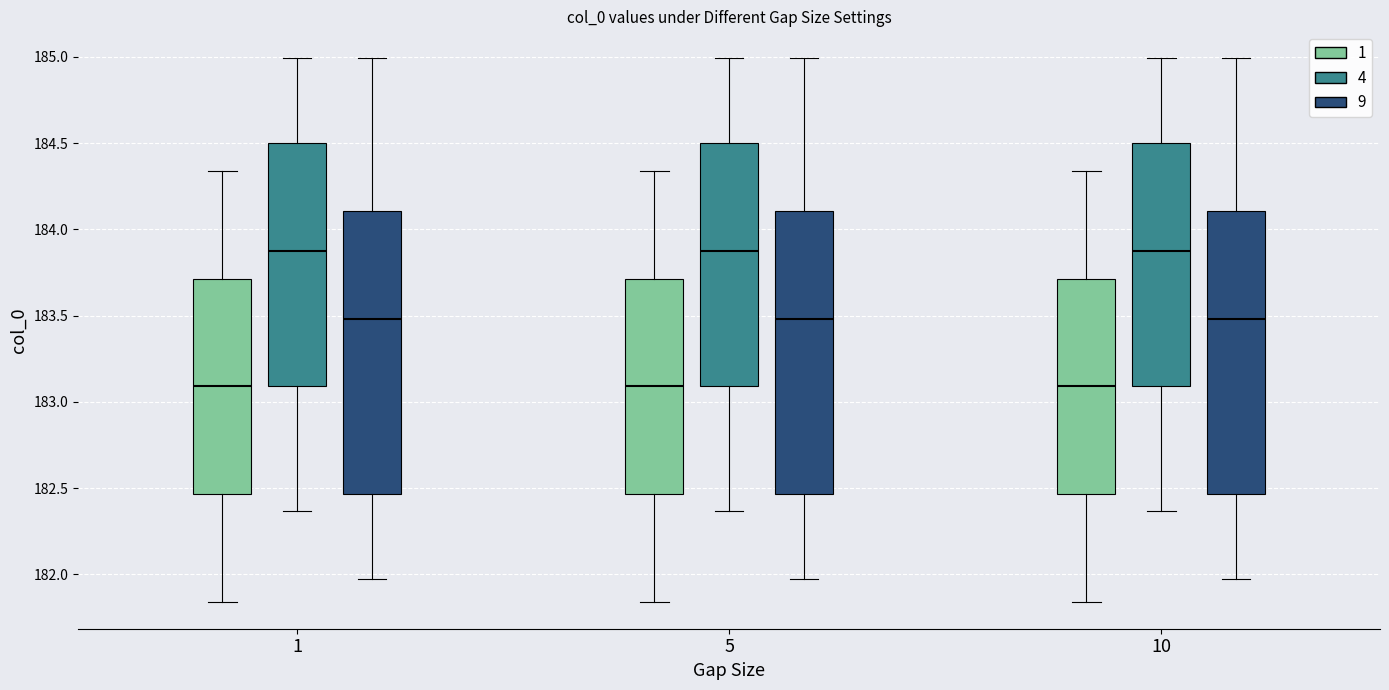

Reading left to right, read every box against the y-axis: the position of its median line, the range the box covers, and the ends of its whiskers. The values are not printed on the chart, so give them approximately, as read against the axis.

1 (1): median 183.10, box 182.45 to 183.70, whiskers 181.85 to 184.35
1 (4): median 183.90, box 183.10 to 184.50, whiskers 182.35 to 185.00
1 (9): median 183.50, box 182.45 to 184.10, whiskers 181.95 to 185.00
5 (1): median 183.10, box 182.45 to 183.70, whiskers 181.85 to 184.35
5 (4): median 183.90, box 183.10 to 184.50, whiskers 182.35 to 185.00
5 (9): median 183.50, box 182.45 to 184.10, whiskers 181.95 to 185.00
10 (1): median 183.10, box 182.45 to 183.70, whiskers 181.85 to 184.35
10 (4): median 183.90, box 183.10 to 184.50, whiskers 182.35 to 185.00
10 (9): median 183.50, box 182.45 to 184.10, whiskers 181.95 to 185.00